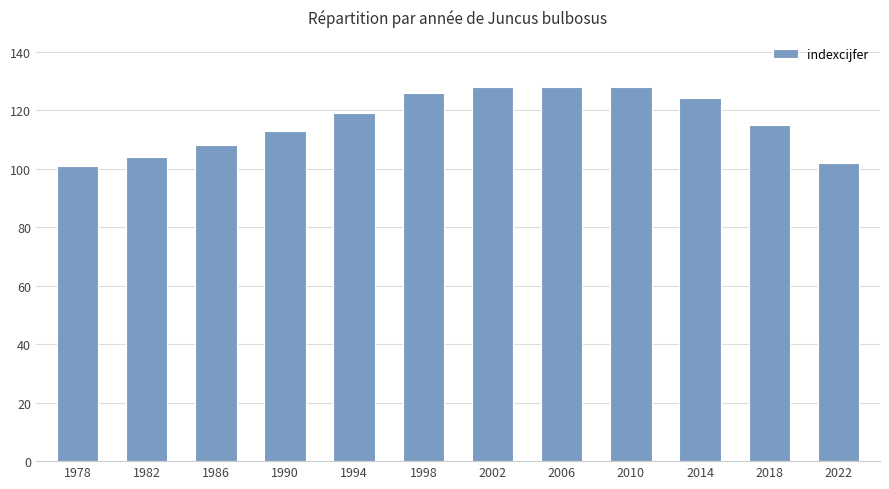

The chart shows a value of 35 at 1978. True or false?

False